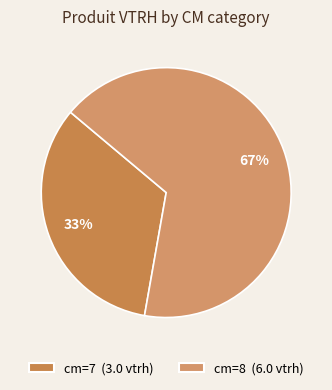

What is the largest slice in the pie chart?

cm=8 (6.0 vtrh)